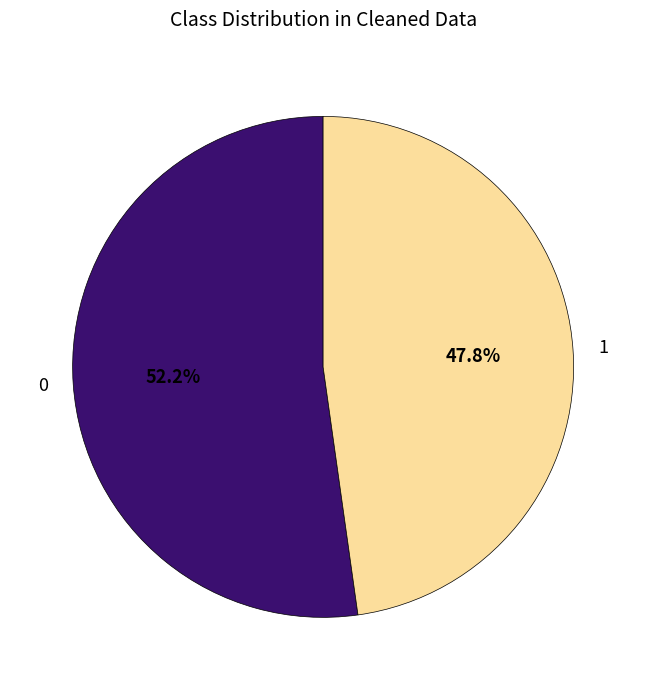

Approximately how many times larger is the value at 0 compared to 1?

1.1